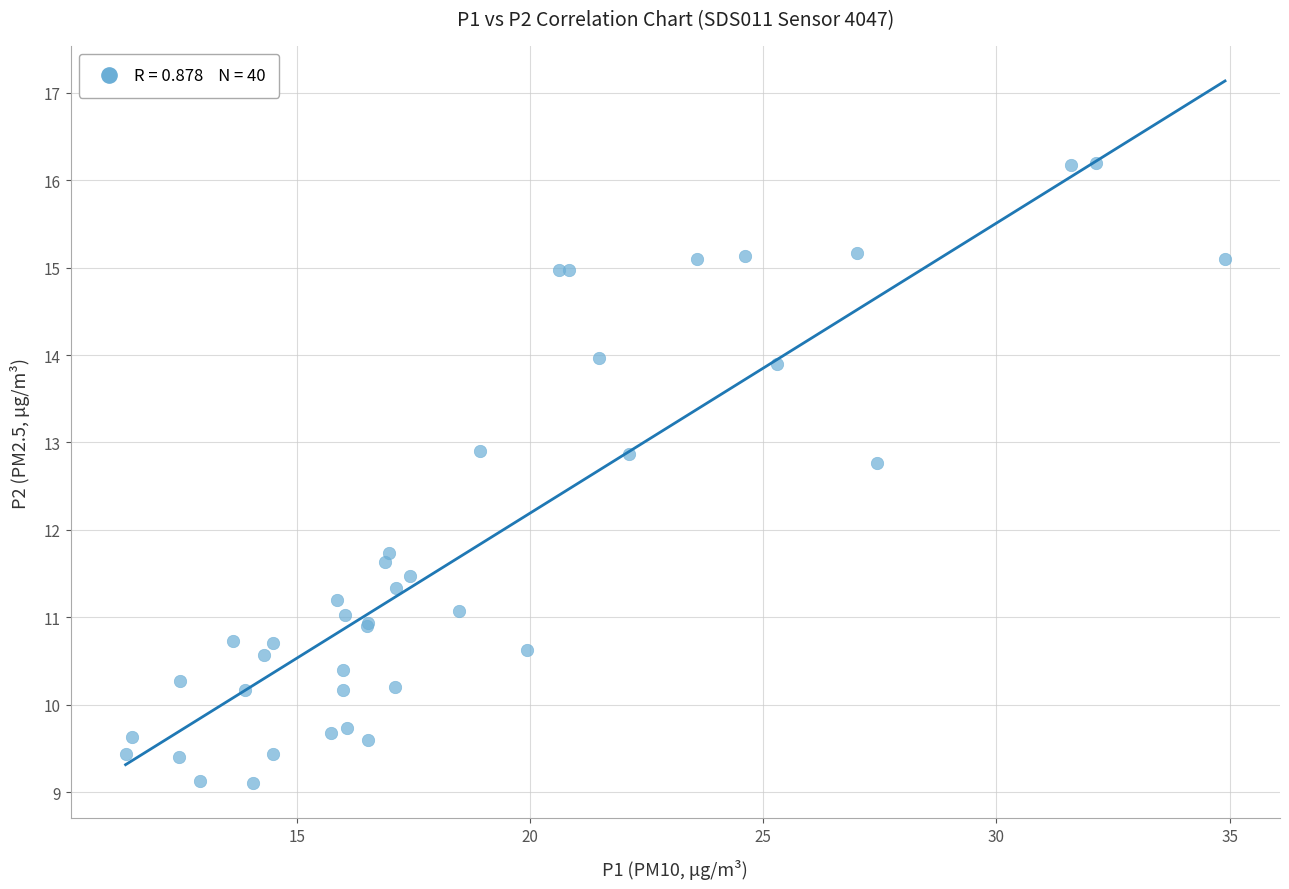

What Y value in the scatter plot is closest to 12?

11.7